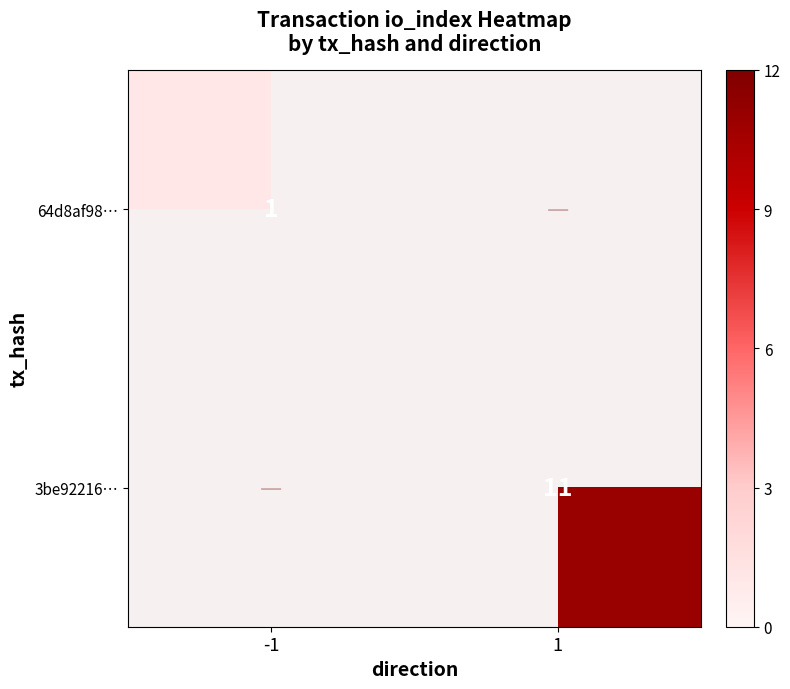

True or false: 3be92216… has a value of 7 at 1.

False